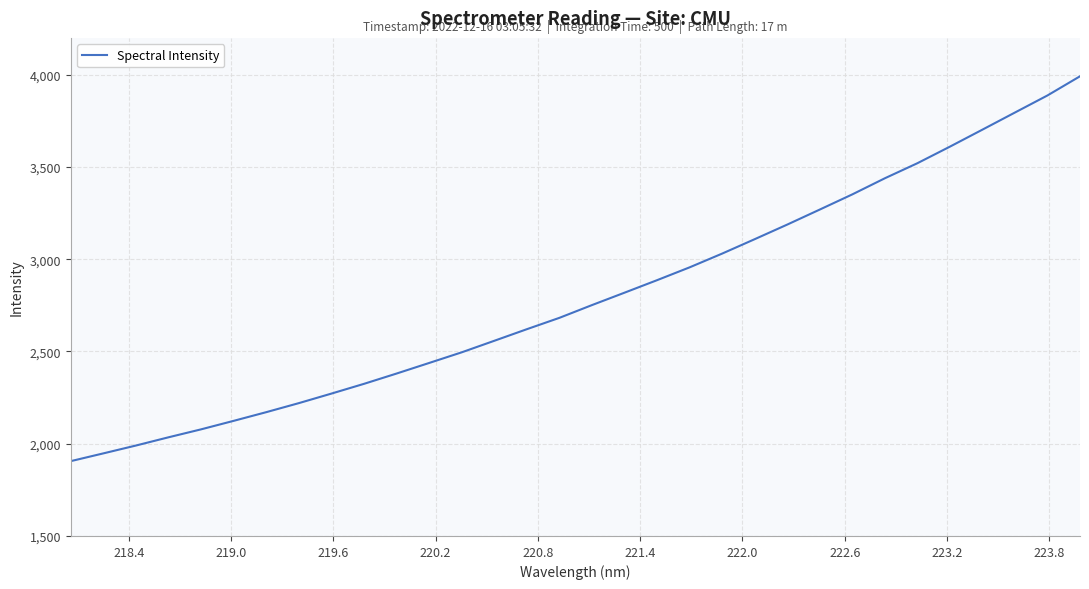

True or false: the data has more than 0 interior local peaks.

False